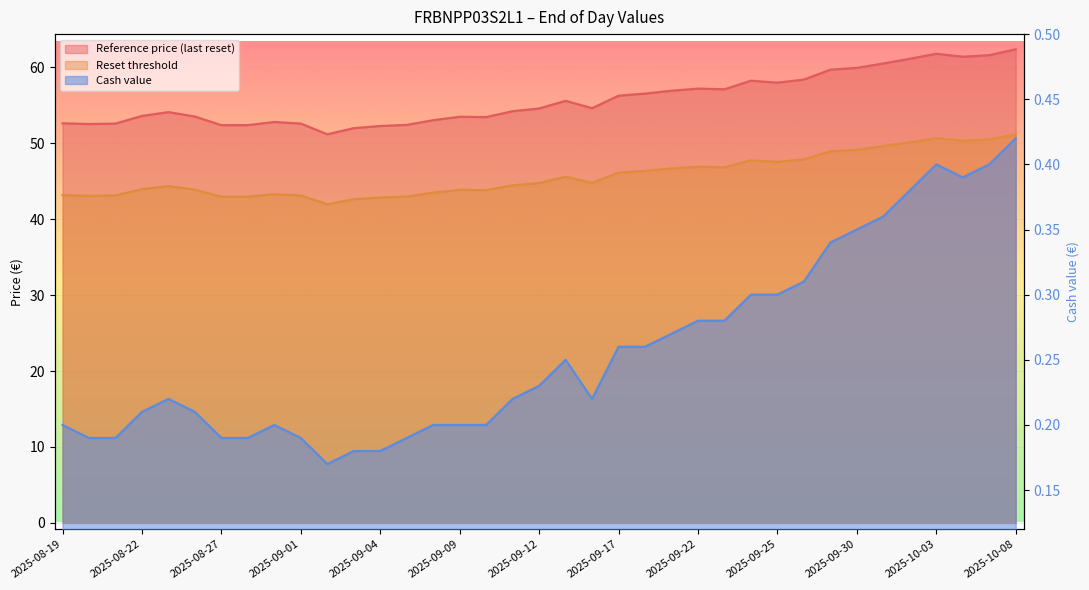

List the labels in order of Reference price (last reset) value, smallest first.

2025-09-02, 2025-09-03, 2025-09-04, 2025-08-27, 2025-08-28, 2025-09-05, 2025-08-20, 2025-08-21, 2025-09-01, 2025-08-19, 2025-08-29, 2025-09-08, 2025-09-10, 2025-09-09, 2025-08-26, 2025-08-22, 2025-08-25, 2025-09-11, 2025-09-12, 2025-09-16, 2025-09-15, 2025-09-17, 2025-09-18, 2025-09-19, 2025-09-23, 2025-09-22, 2025-09-25, 2025-09-24, 2025-09-26, 2025-09-29, 2025-09-30, 2025-10-01, 2025-10-02, 2025-10-06, 2025-10-07, 2025-10-03, 2025-10-08